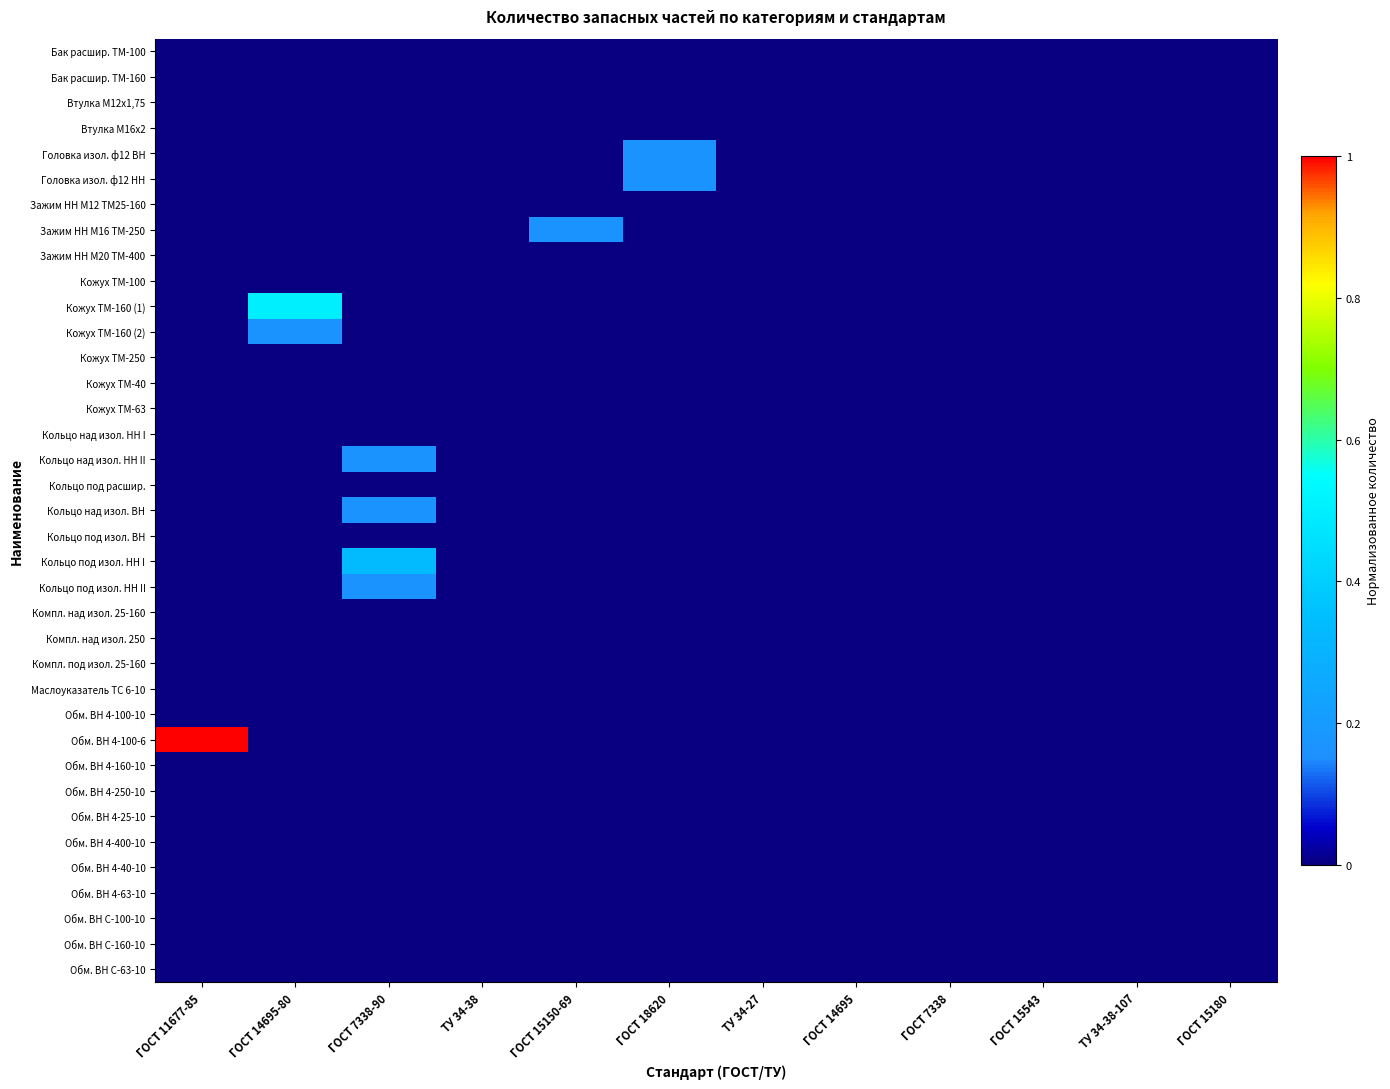

Count the number of data series in this chart.

37